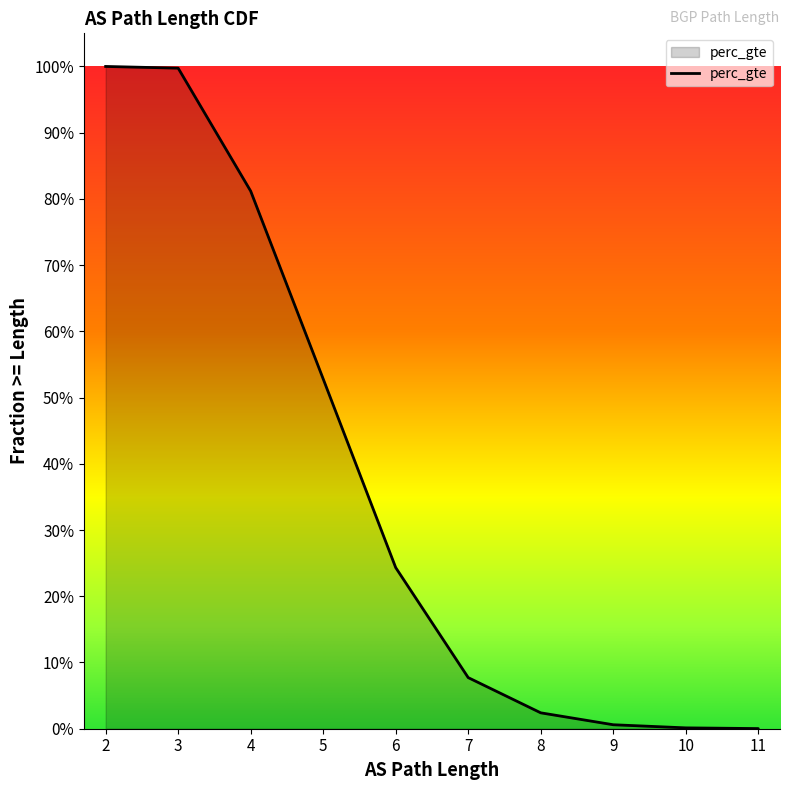

How many data points are above 0?

10